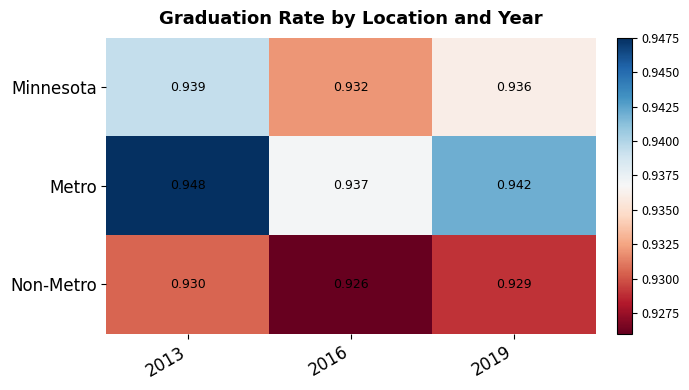

List the series in order of their overall mean, highest first.

Metro, Minnesota, Non-Metro